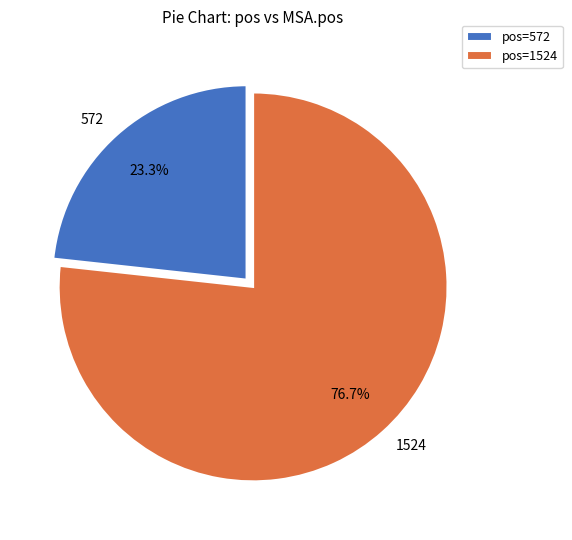

What is the ratio of the value at 1524 to the value at 572?

3.3